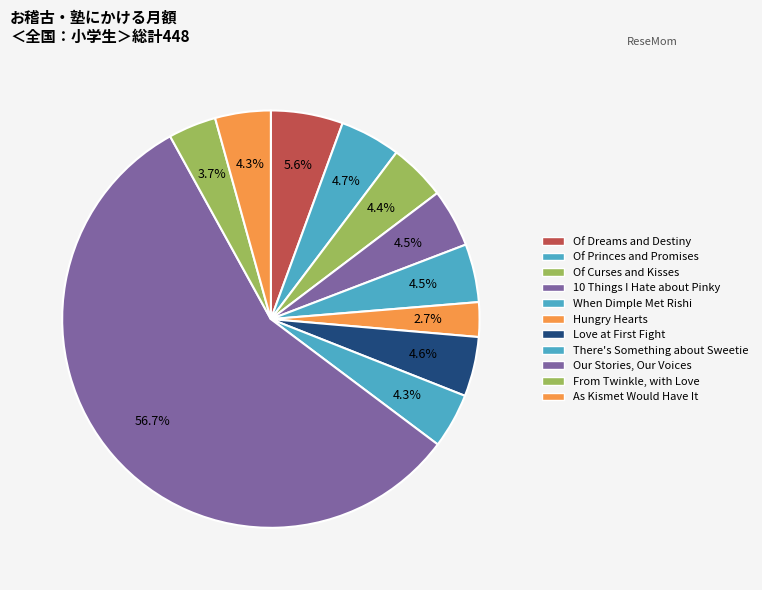

Which slice represents more than half of the pie?

Our Stories, Our Voices